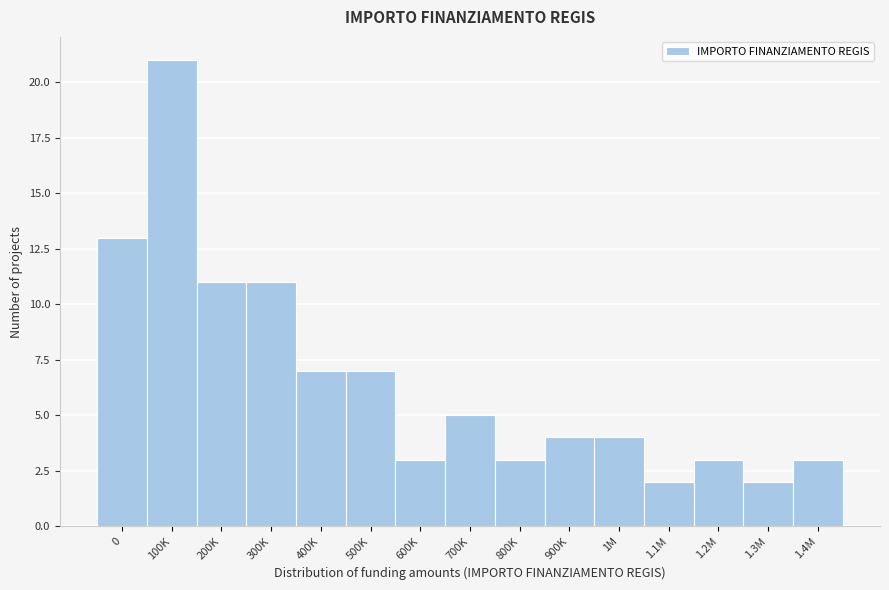

Reading right to left, list all the values displayed in this chart.

1.4M=3	1.3M=2	1.2M=3	1.1M=2	1M=4	900K=4	800K=3	700K=5	600K=3	500K=7	400K=7	300K=11	200K=11	100K=21	0=13